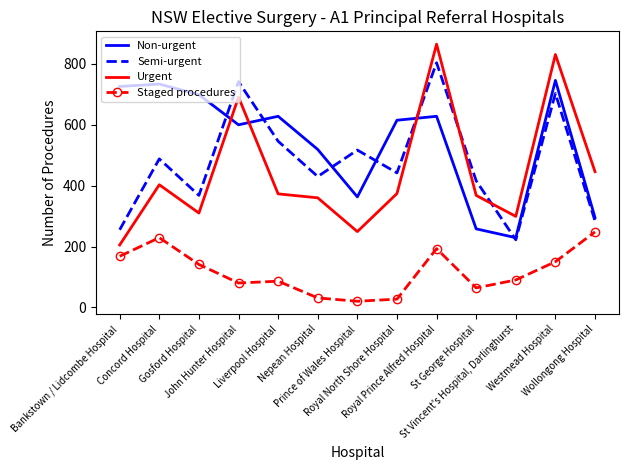

What is the lowest value of the Urgent series?

205